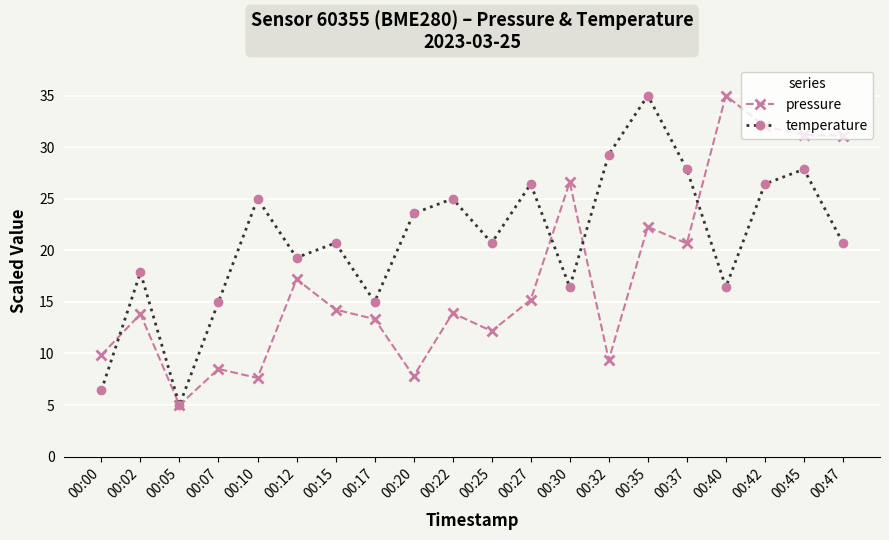

At which label is pressure closest to 20?

00:37